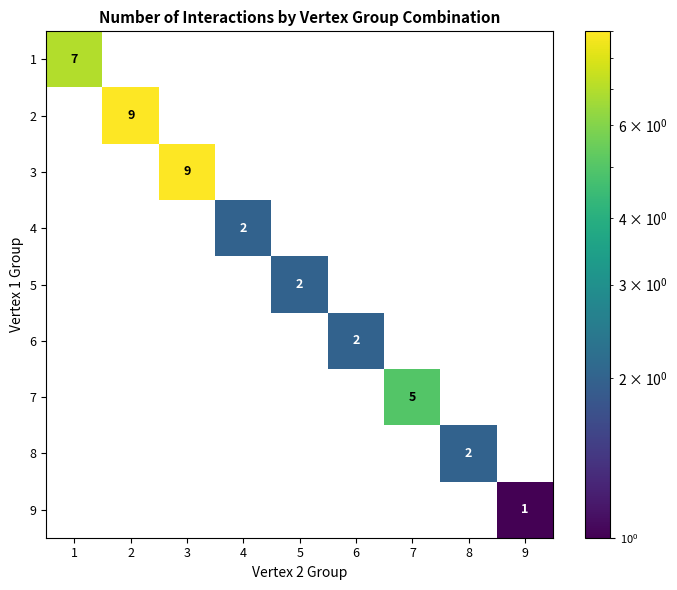

The 9 series shows 1 at 9. True or false?

True